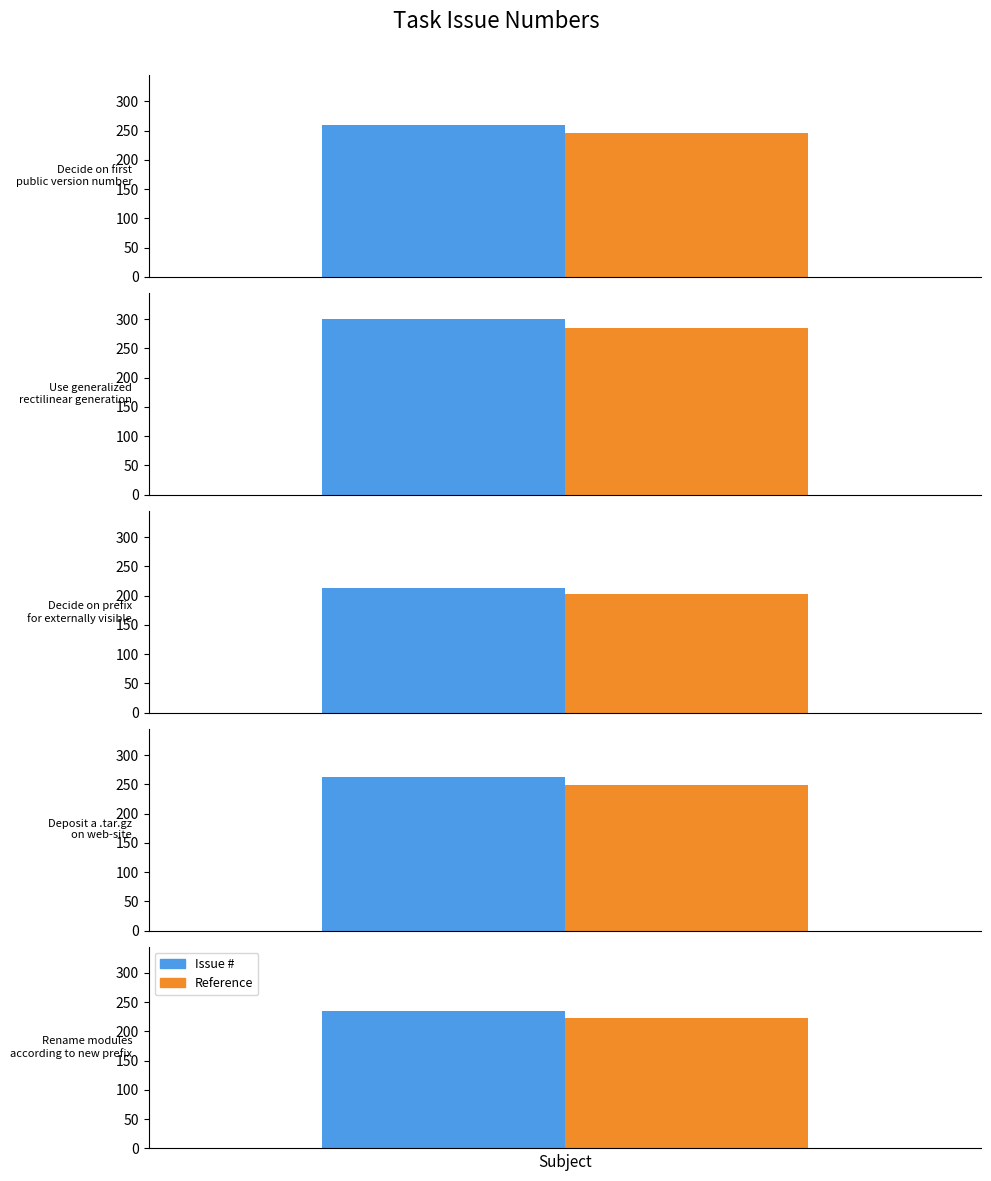

What is the label of the 3rd bar from the right?

Decide on prefix for externally visible